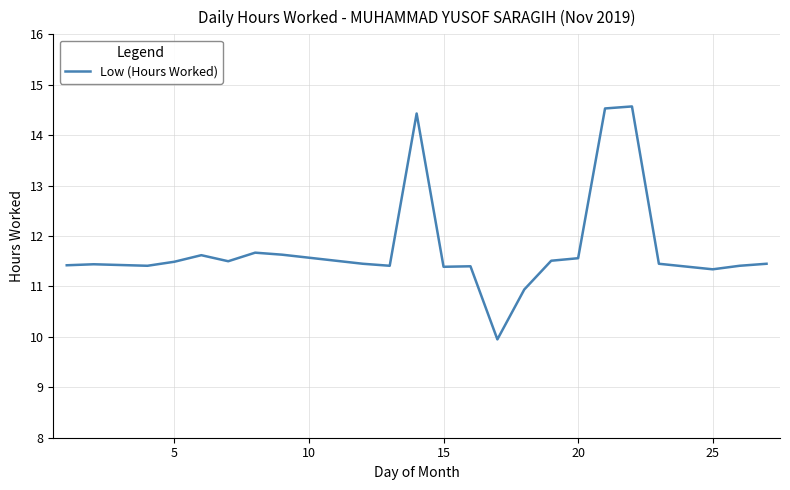

What is the difference between the second highest and second lowest values?

3.6